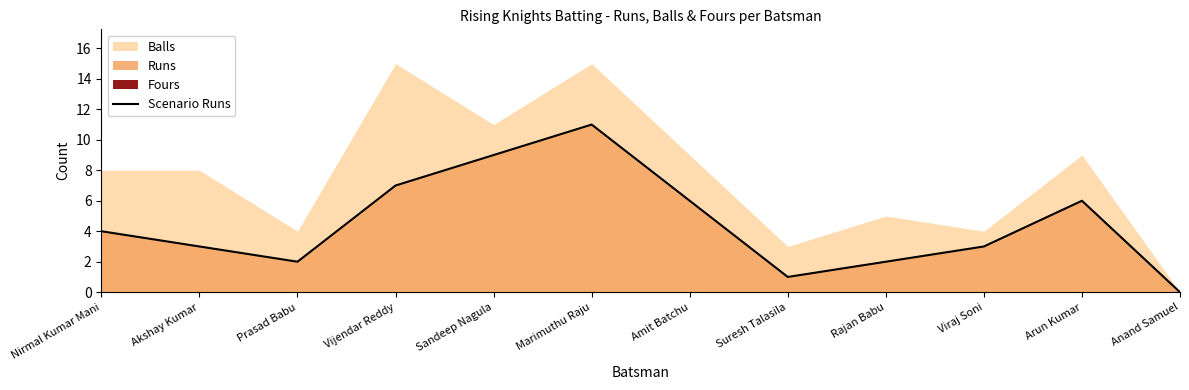

Reading right to left, list all the values displayed in this chart.

Anand Samuel=0	Arun Kumar=6	Viraj Soni=3	Rajan Babu=2	Suresh Talasila=1	Amit Batchu=6	Marimuthu Raju=11	Sandeep Nagula=9	Vijendar Reddy=7	Prasad Babu=2	Akshay Kumar=3	Nirmal Kumar Mani=4